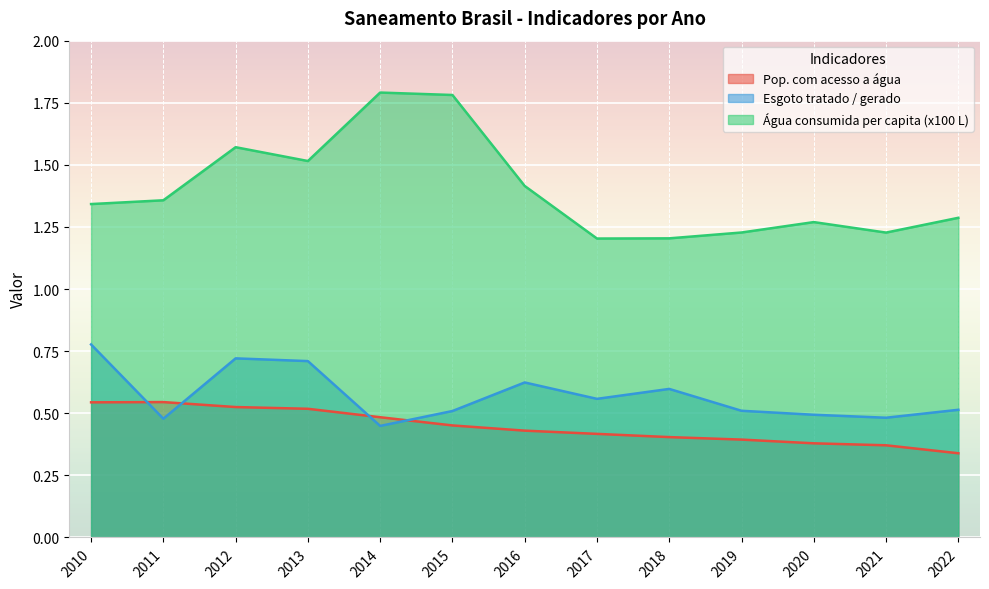

Does the chart display data point markers on the line(s)?

No